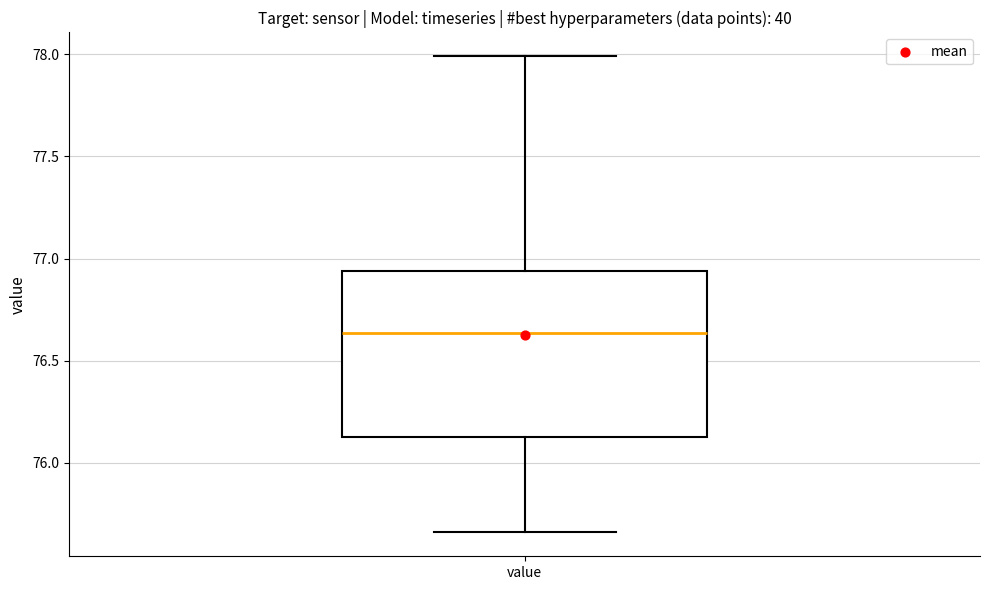

Transcribe this box plot: give where the median line is, the range the box spans, and where the two whiskers end, as read against the y-axis. The values are not printed on the chart, so give them approximately, as read against the axis.

median 76.65, box 76.15 to 76.95, whiskers 75.65 to 78.00